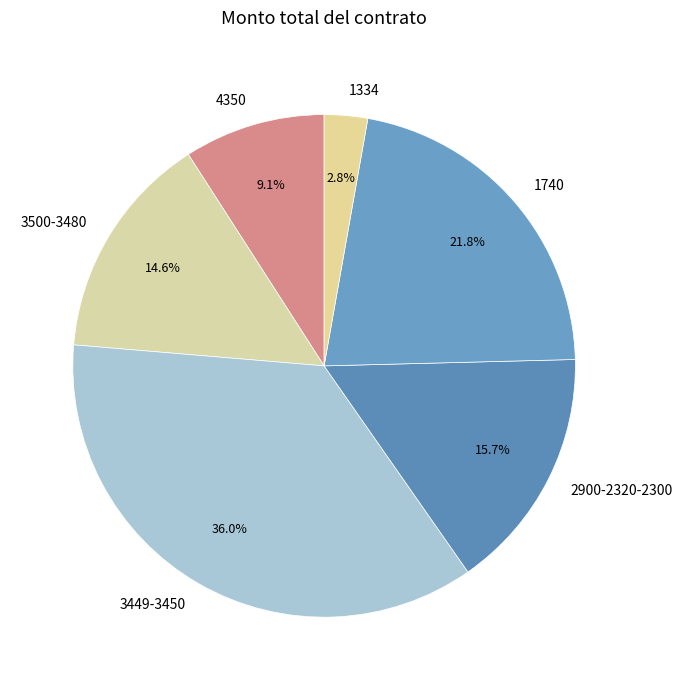

Rank the categories by value from lowest to highest.

1334, 4350, 3500-3480, 2900-2320-2300, 1740, 3449-3450